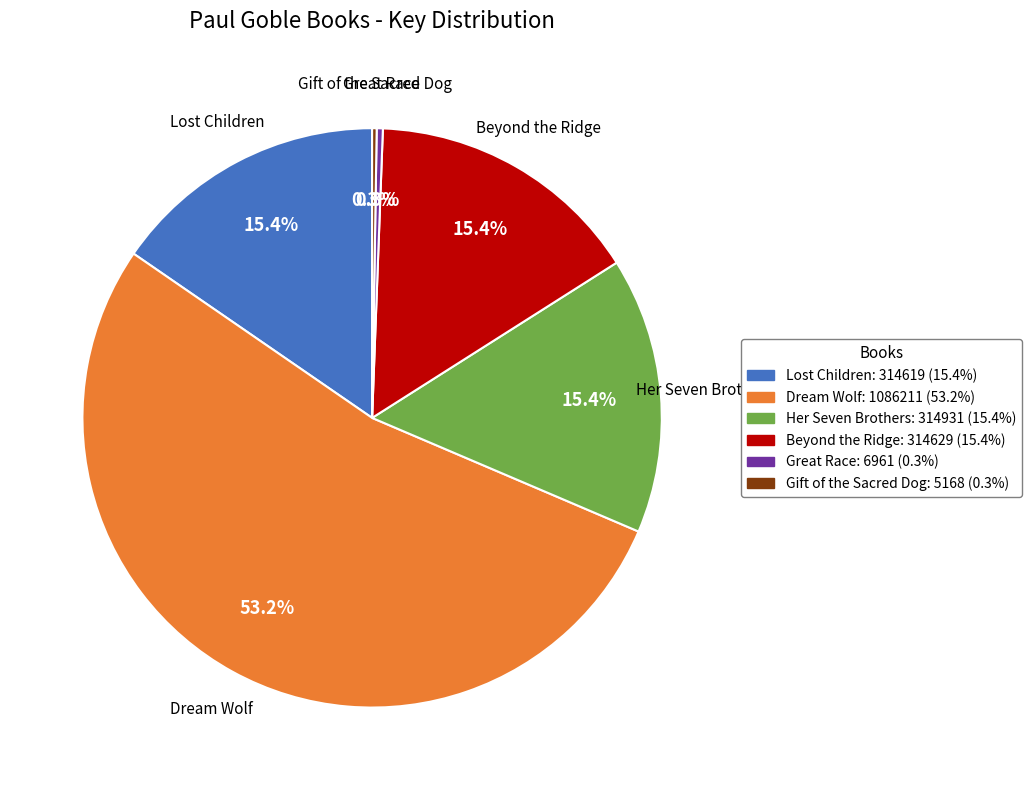

What is the largest slice in the pie chart?

Dream Wolf